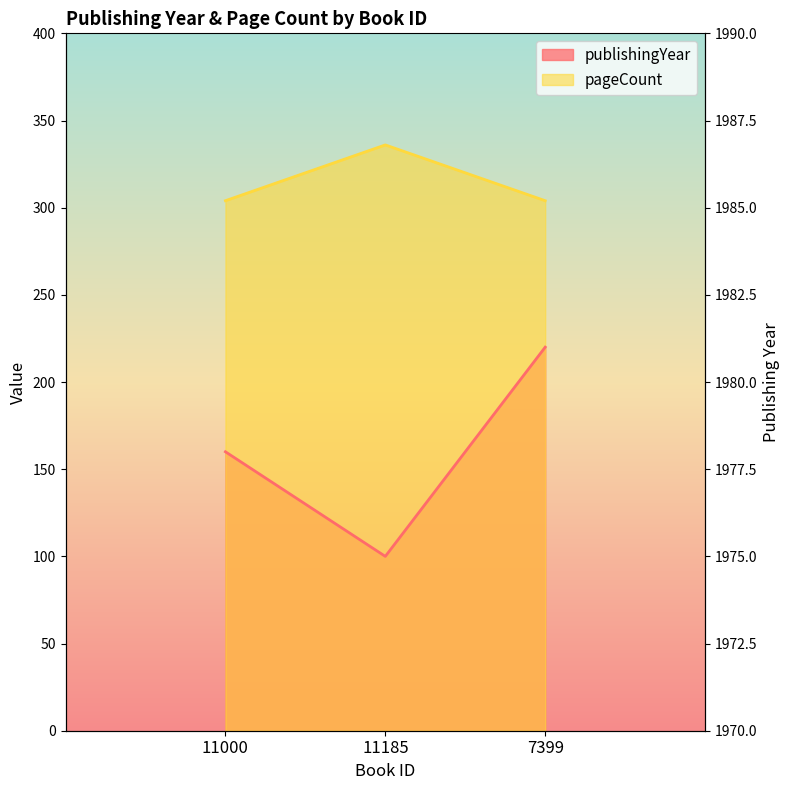

What position from the left is 11185?

2